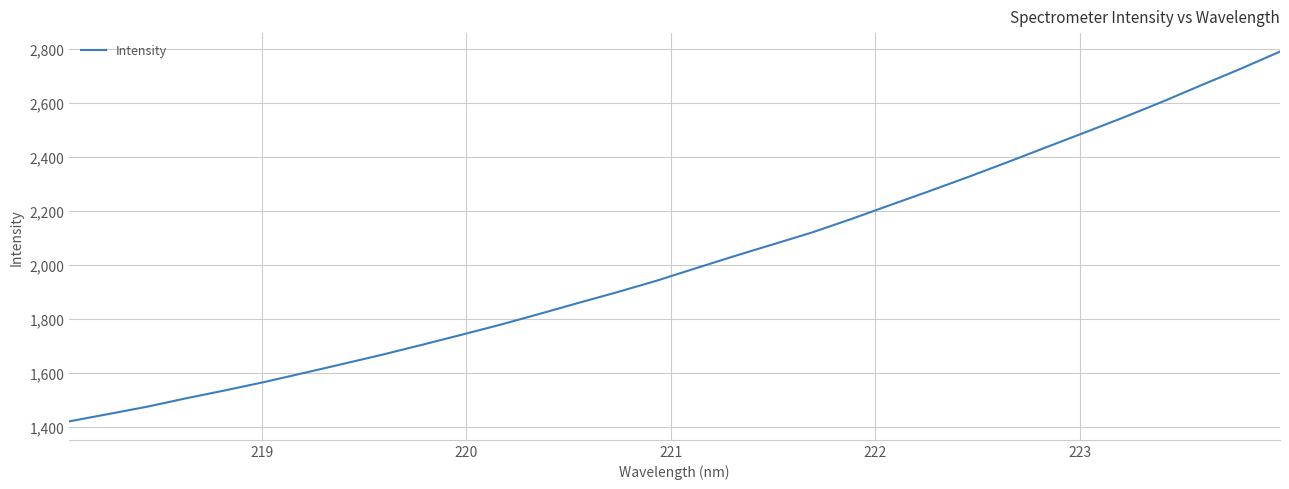

What is the difference between the maximum and second lowest values?

1343.9